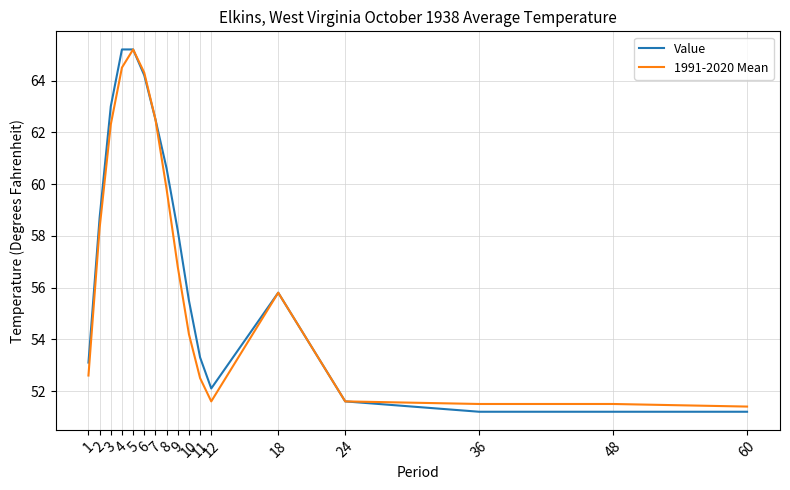

Rank the series by their average value, from highest to lowest.

Value, 1991-2020 Mean